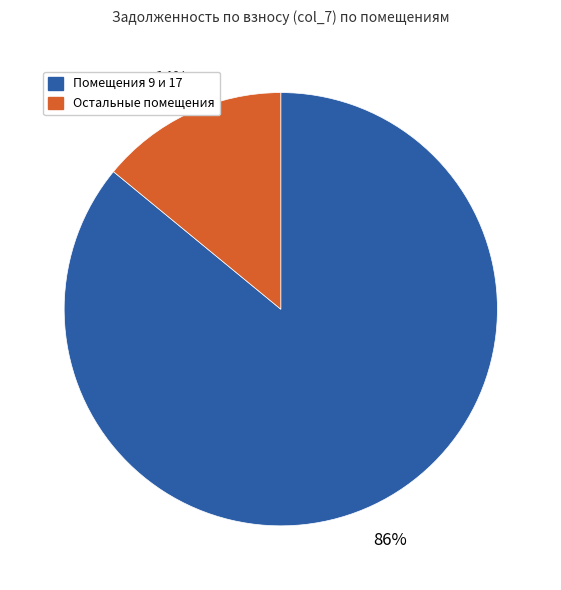

Does any single category account for the majority?

Yes